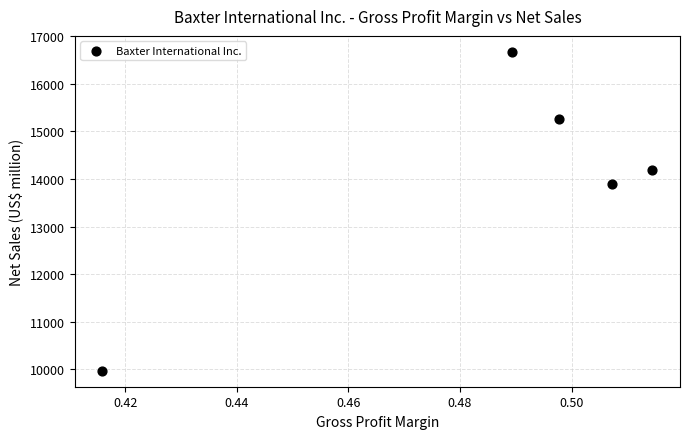

What is the average Y value?

13996